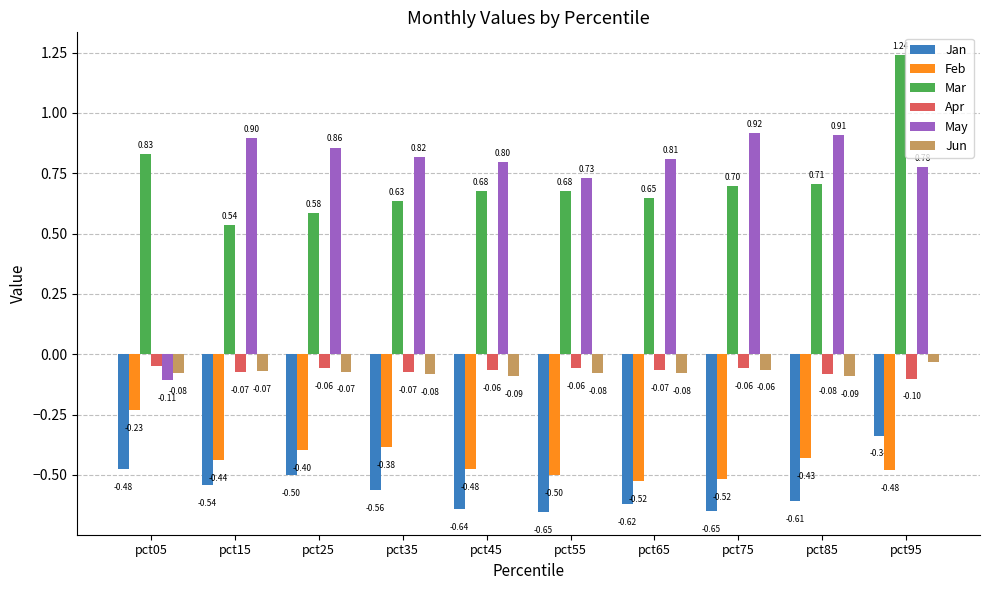

Are the bars horizontal?

No